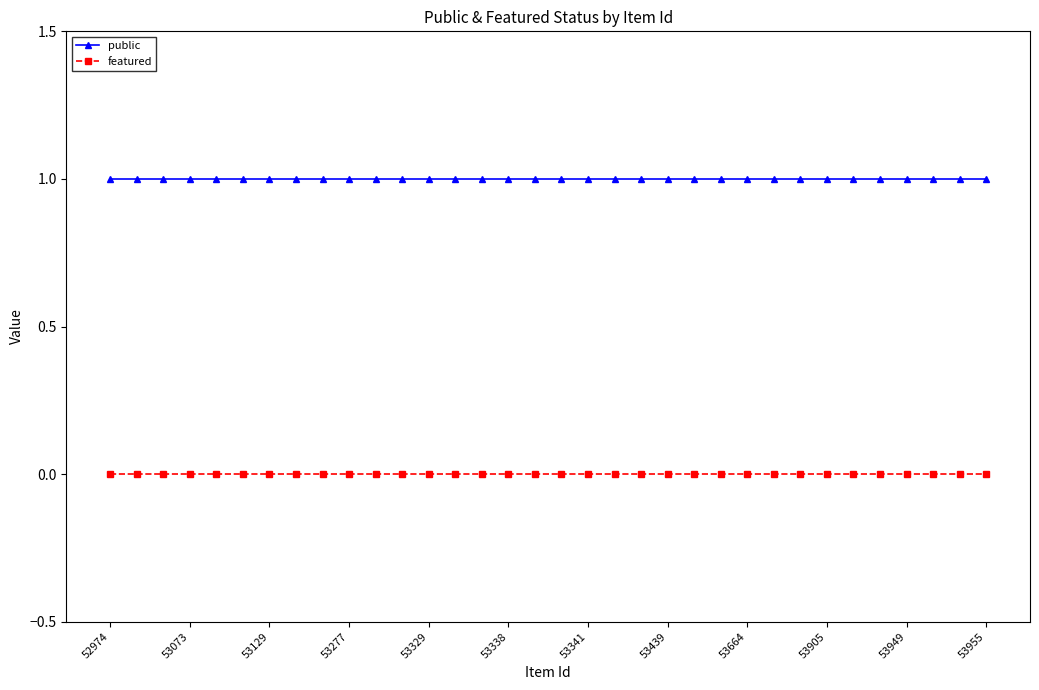

Which series has the largest total across all categories?

public